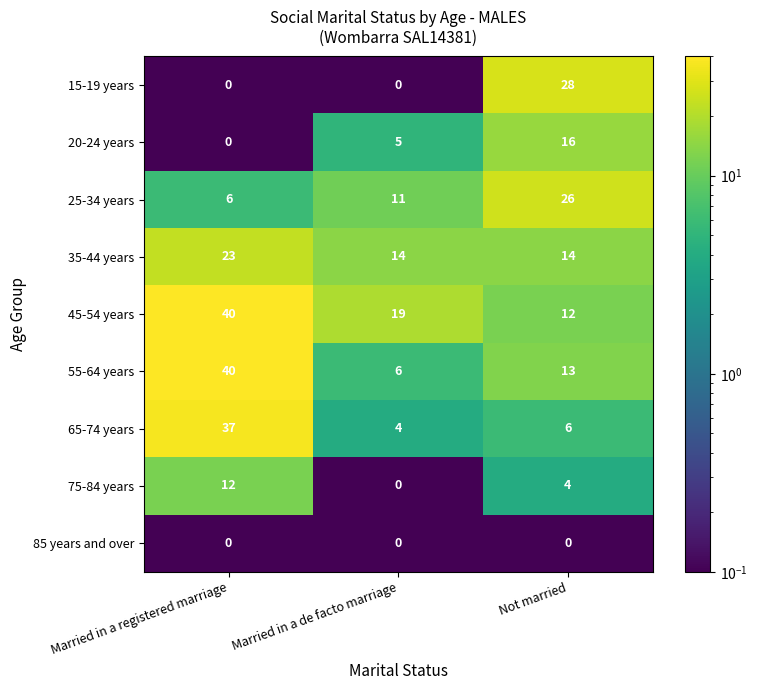

At which label does 45-54 years reach its minimum?

Not married